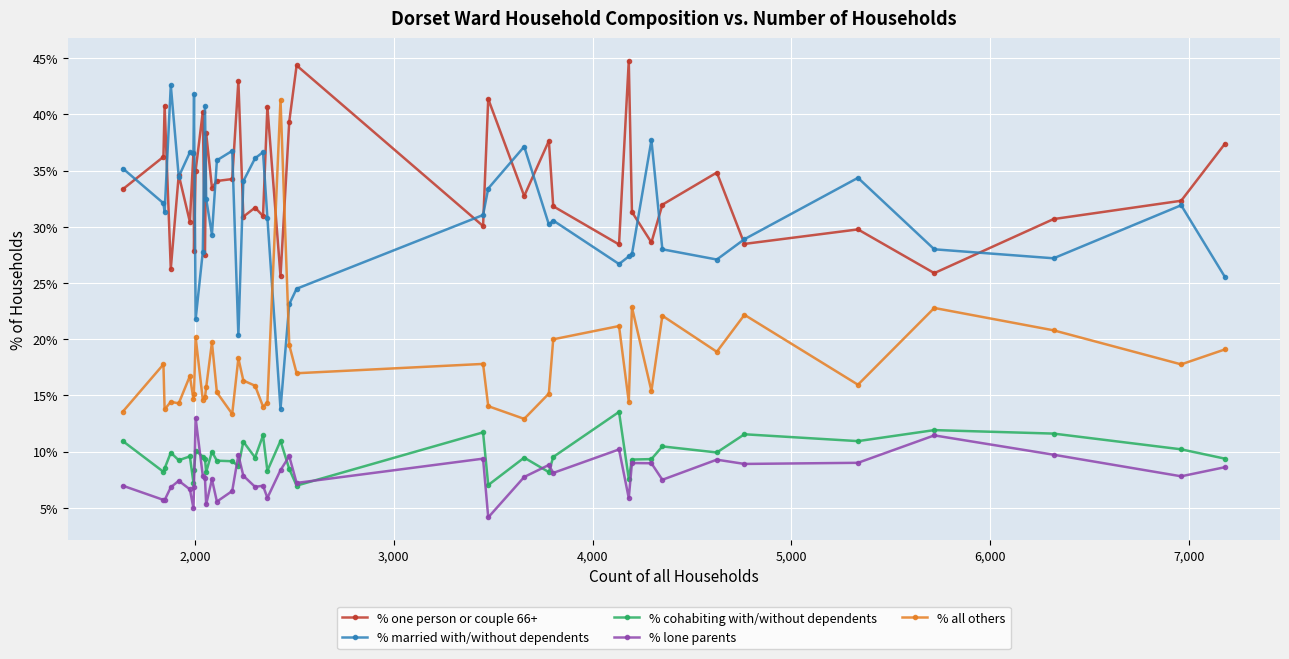

What is the value of the % one person or couple 66+ point at the 3rd from the left?

40.8